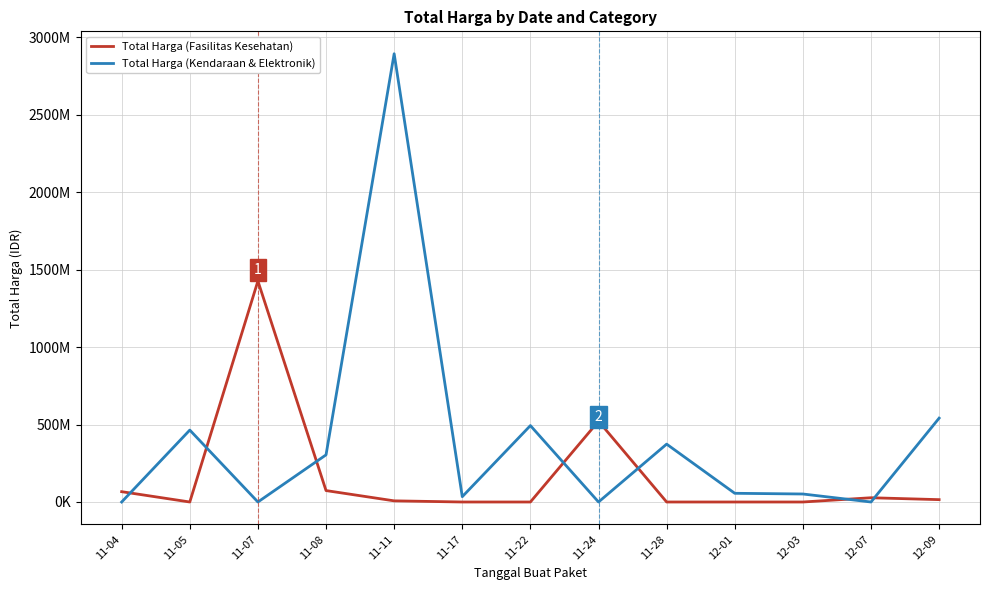

What are all the series names shown in the legend?

Total Harga (Fasilitas Kesehatan), Total Harga (Kendaraan & Elektronik)